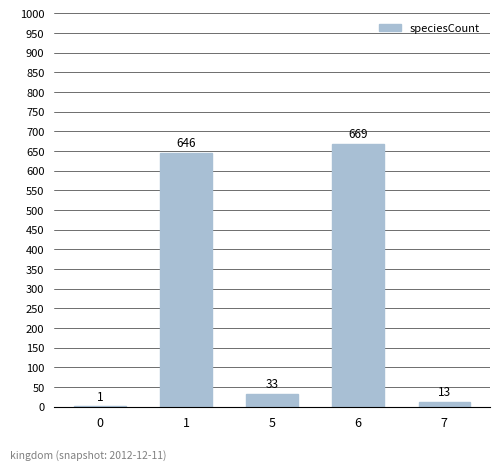

Are the bars grouped side by side (vs. stacked)?

No